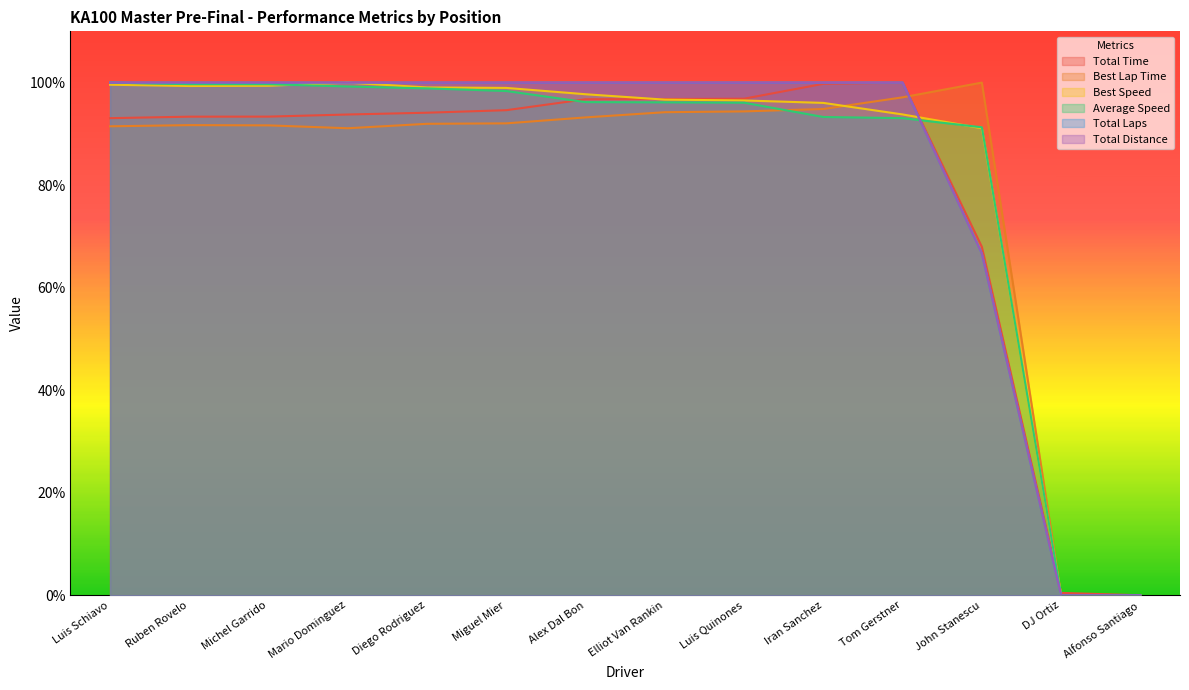

Rank the categories by Total Time value from highest to lowest.

Tom Gerstner, Iran Sanchez, Luis Quinones, Elliot Van Rankin, Alex Dal Bon, Miguel Mier, Diego Rodriguez, Mario Dominguez, Michel Garrido, Ruben Rovelo, Luis Schiavo, John Stanescu, DJ Ortiz, Alfonso Santiago